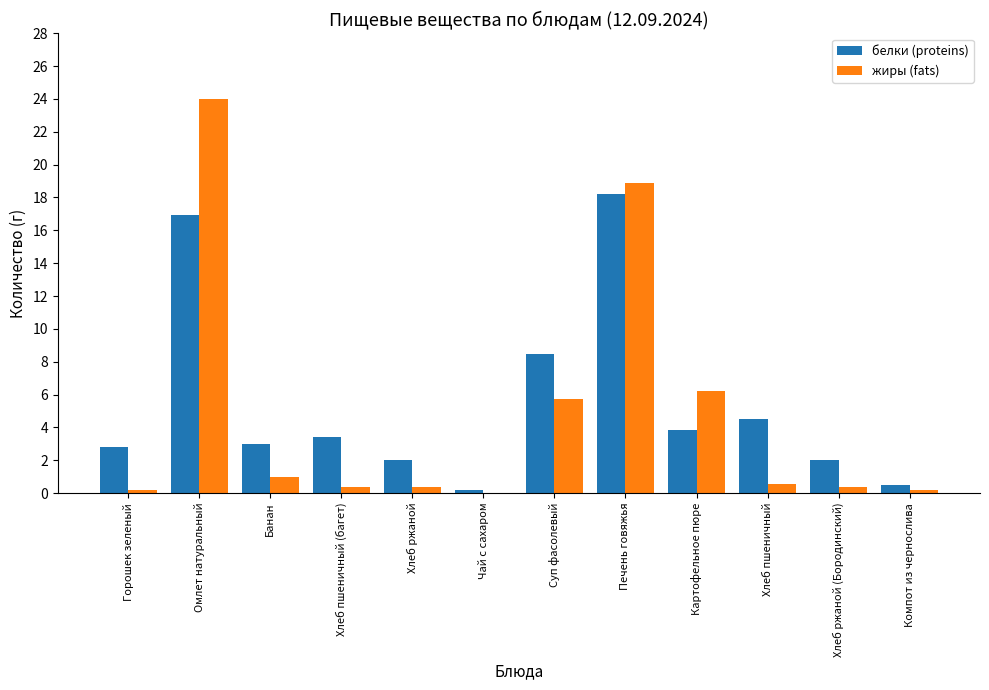

Are the bars horizontal?

No